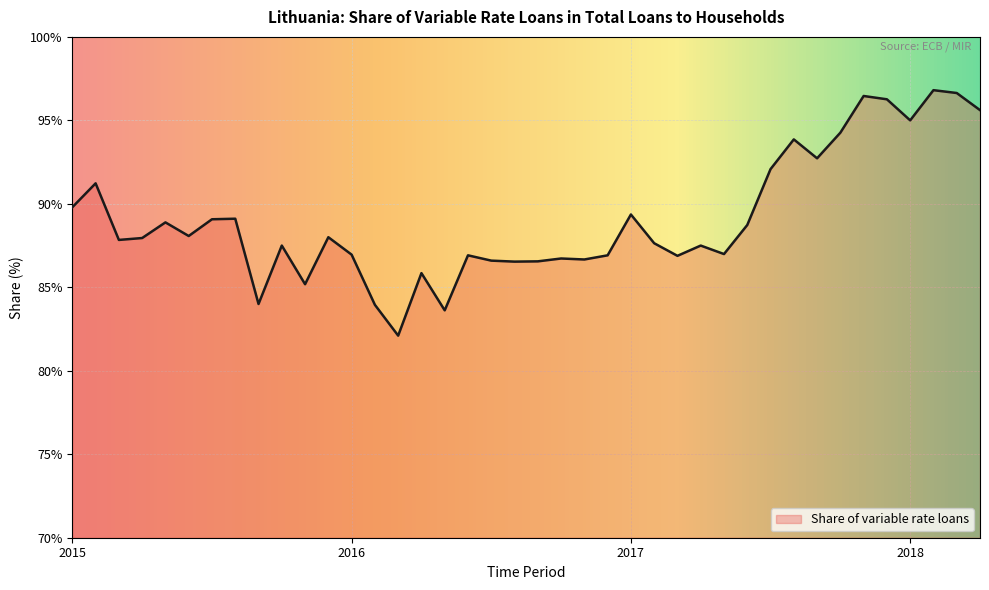

What is the minimum value shown in the chart?

82.1